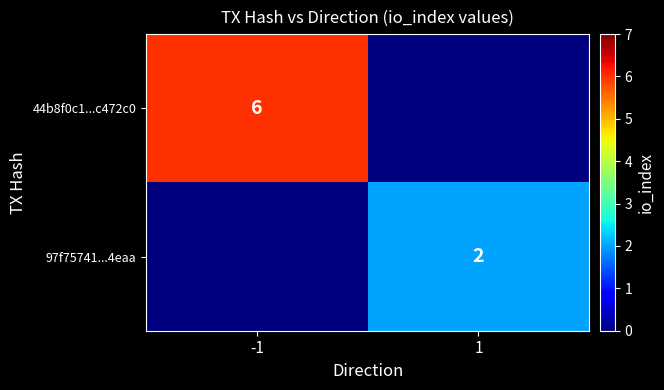

The 97f75741...4eaa series shows 0 at 1. True or false?

False